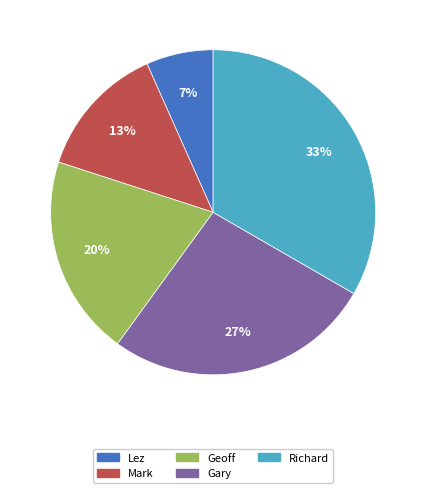

What percentage is the Mark slice, to the nearest percent?

13%